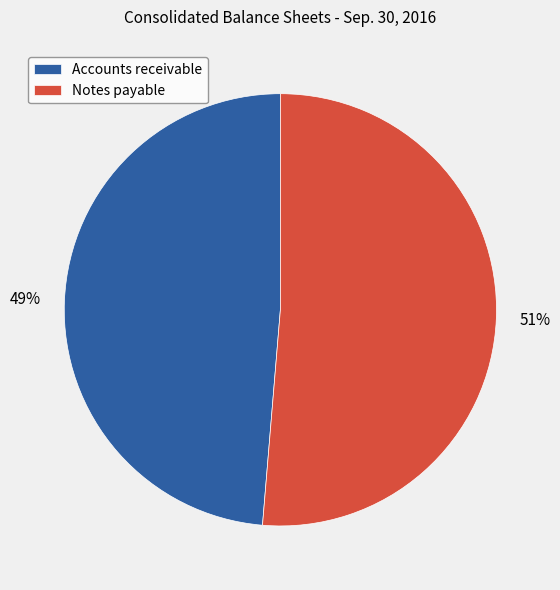

How many slices are in this pie chart?

2